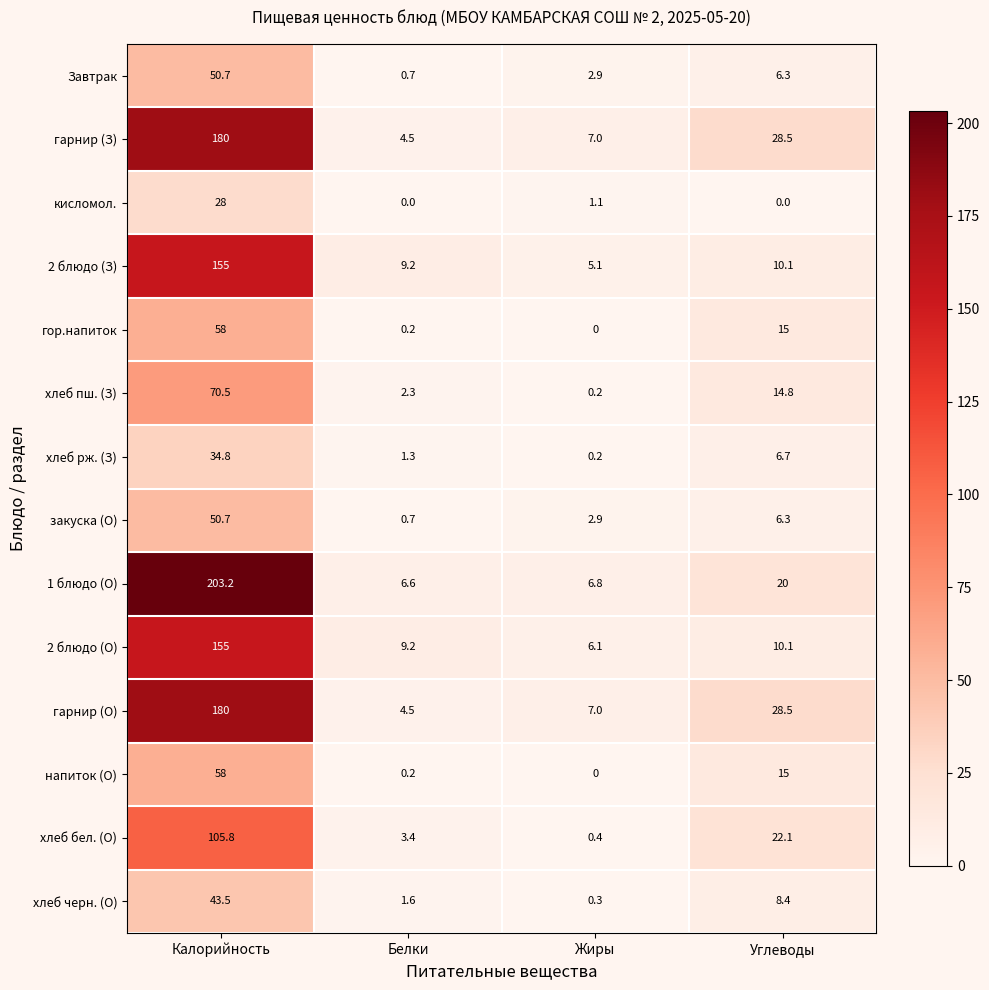

What is the average value of the 2 блюдо (З) series?

44.9